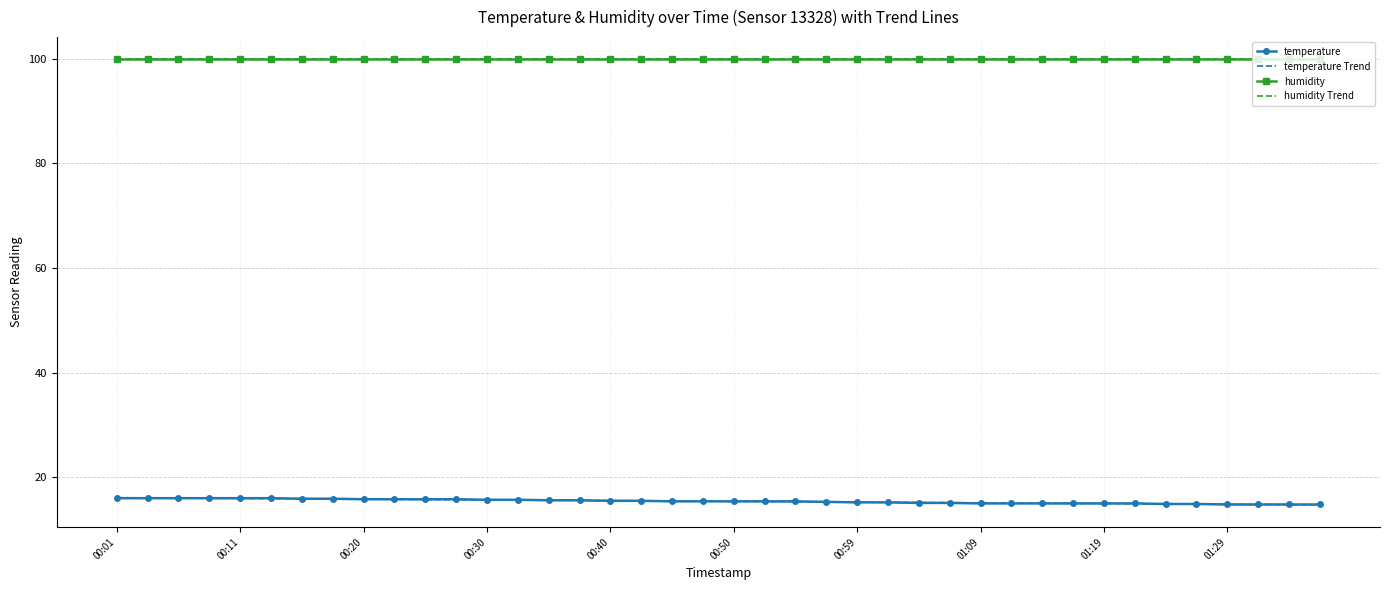

What is the value of the humidity point at the 3rd from the left?

99.9